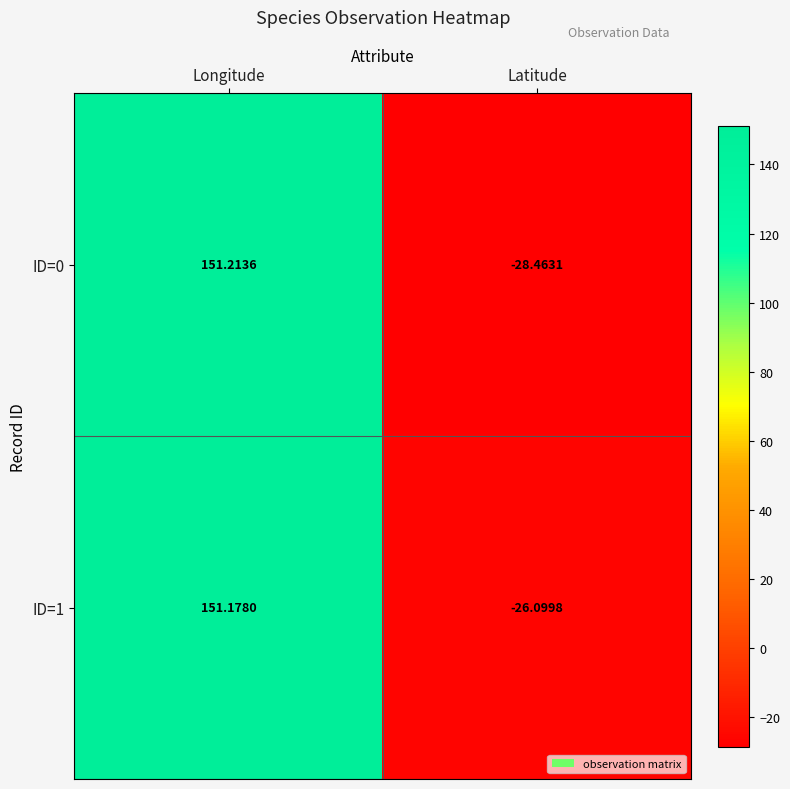

What is the smallest value displayed?

-28.5